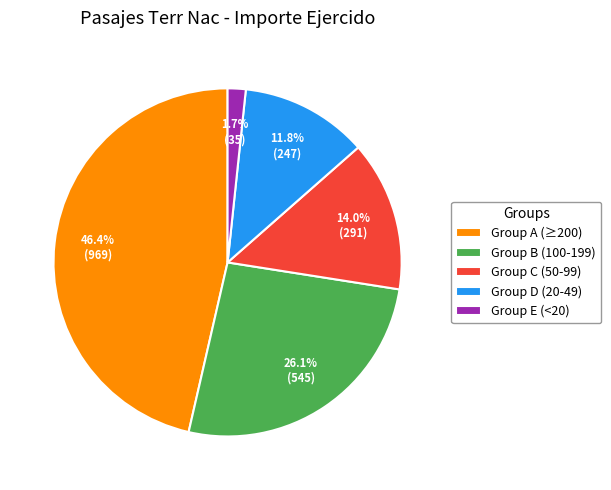

Between Group C (50-99) and Group E (<20), which is larger?

Group C (50-99)